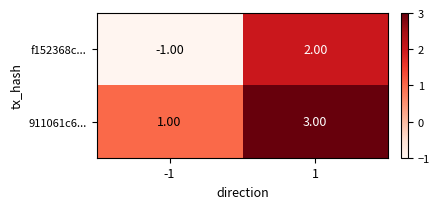

What is the difference between the maximum and minimum values in the f152368c... series?

3